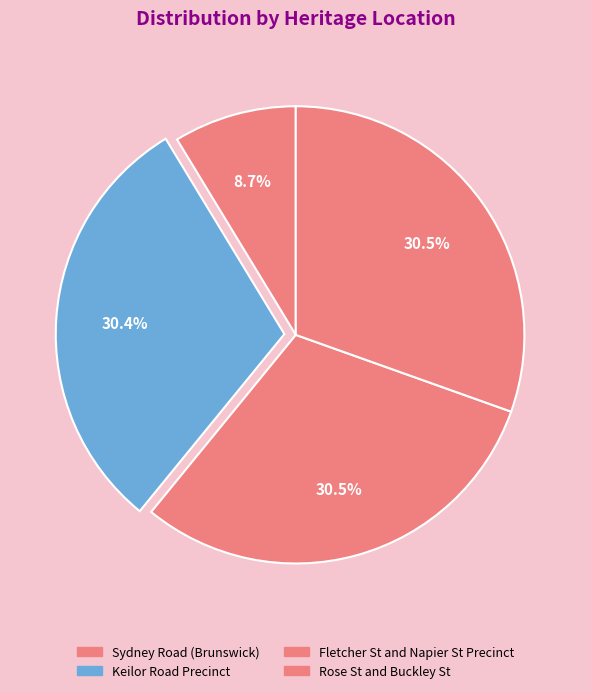

Is there any slice that represents more than half of the pie?

No